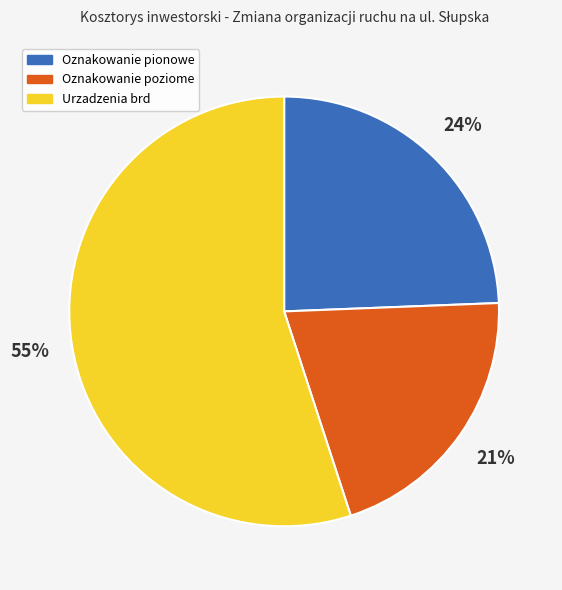

How many segments does this pie chart have?

3